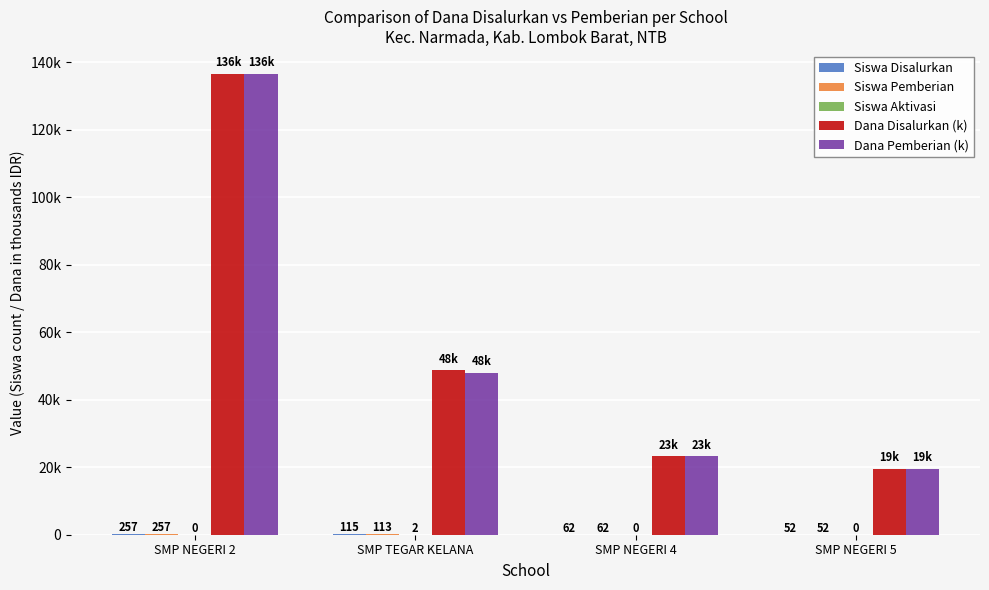

What are all the series names shown in the legend?

Siswa Disalurkan, Siswa Pemberian, Siswa Aktivasi, Dana Disalurkan (k), Dana Pemberian (k)